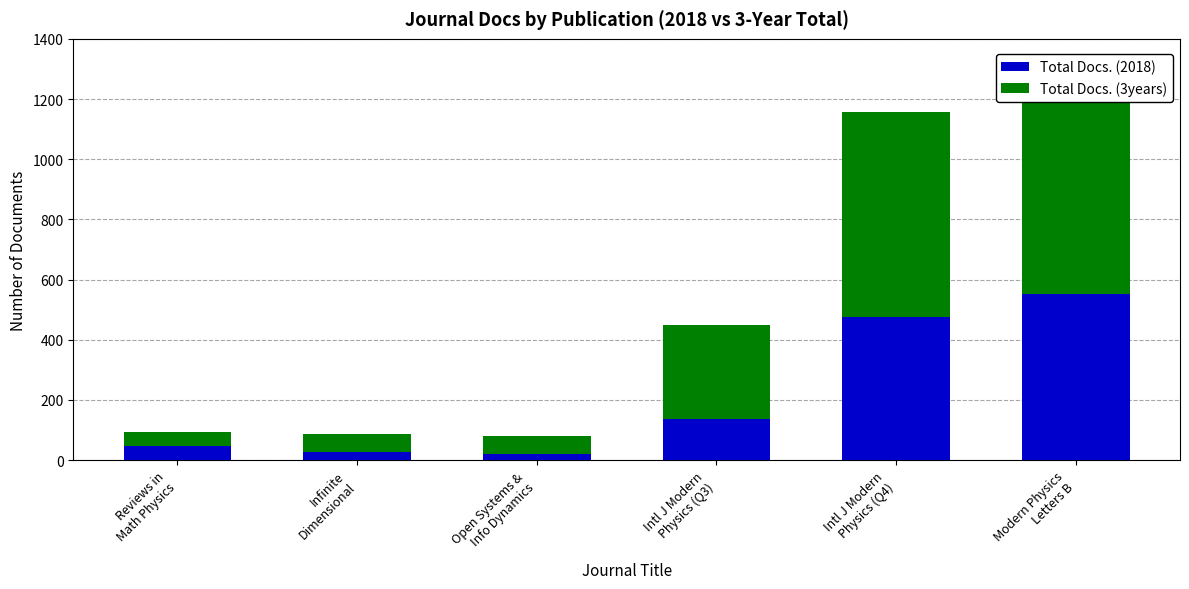

The value of Total Docs. (2018) at Open Systems &
Info Dynamics is 21. True or false?

True